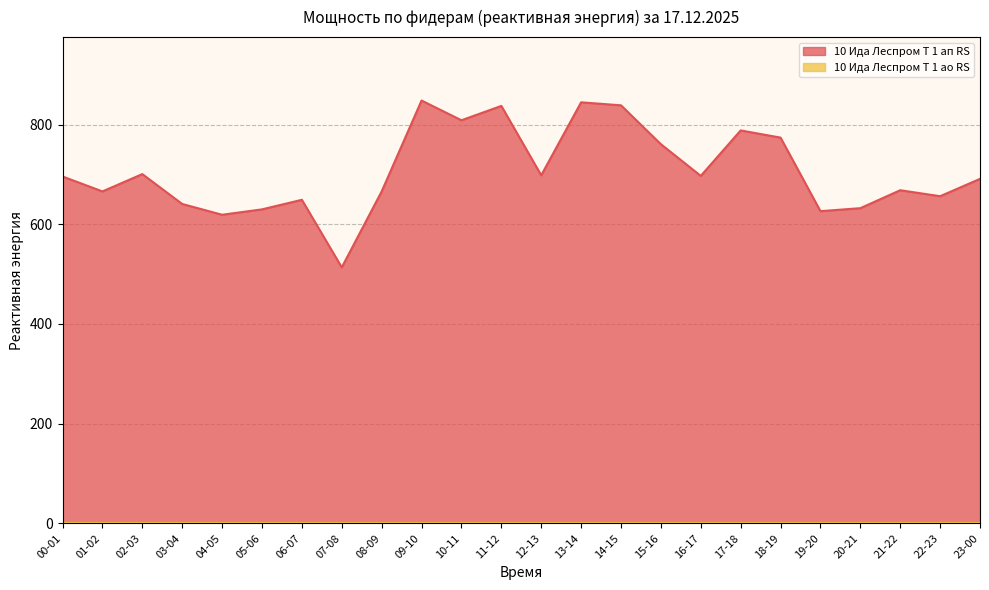

Where does the data first go above 696?

02-03